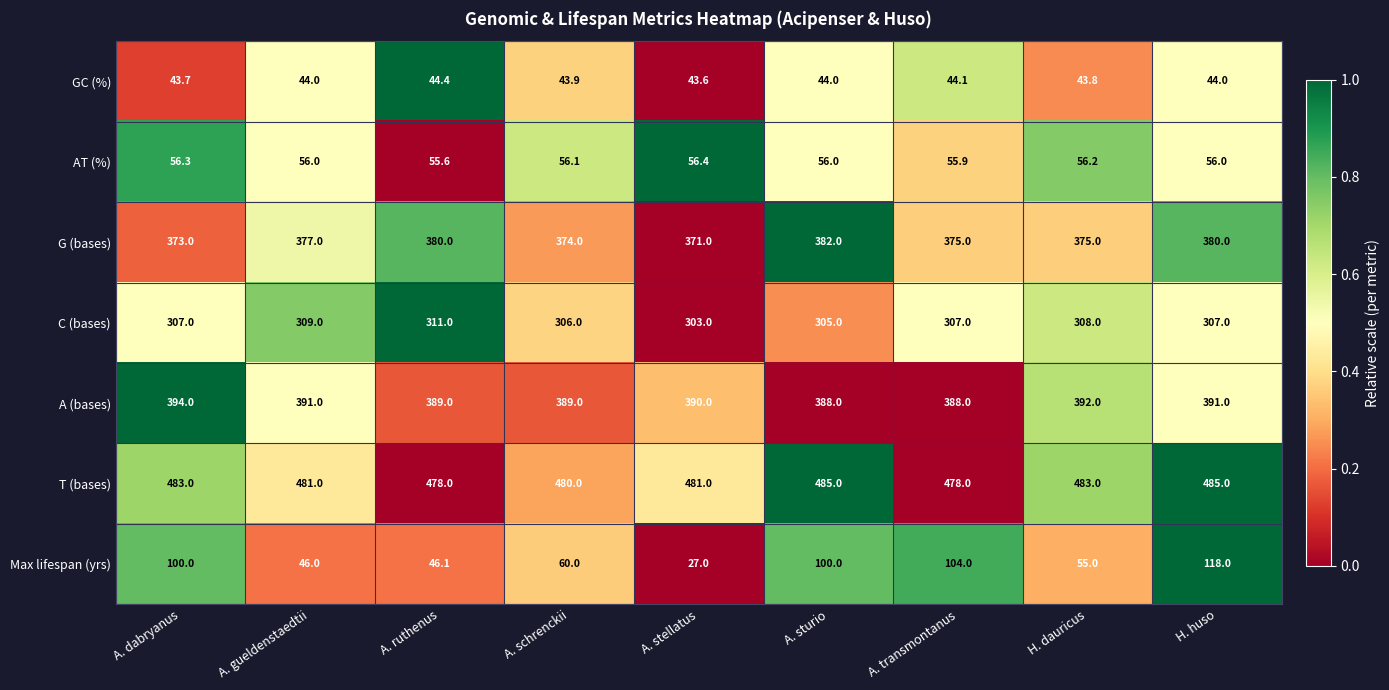

Count the T (bases) values in the range 480 to 483.

5